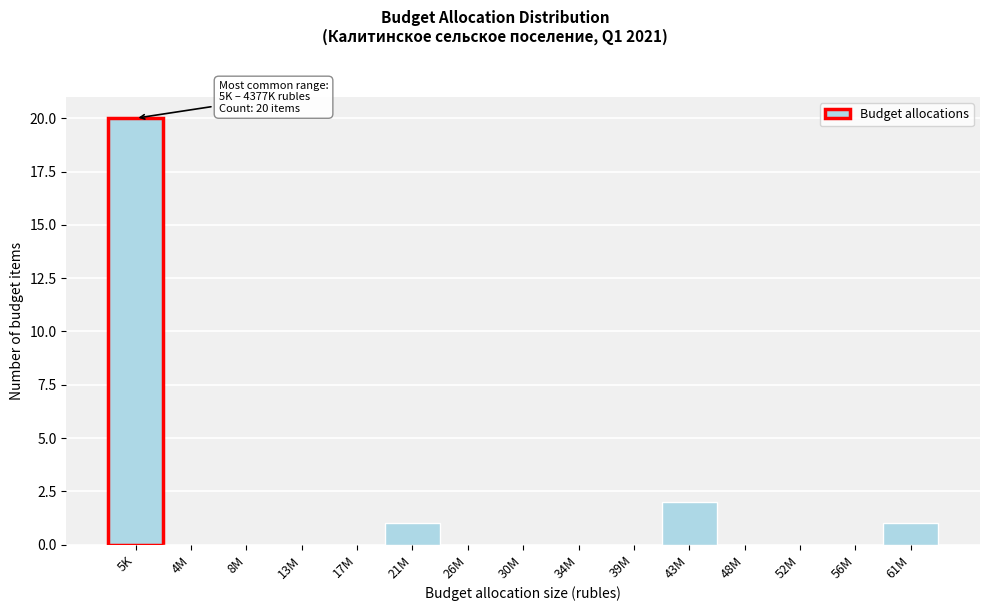

Reading right to left, list all the values displayed in this chart.

61M=1	56M=0	52M=0	48M=0	43M=2	39M=0	34M=0	30M=0	26M=0	21M=1	17M=0	13M=0	8M=0	4M=0	5K=20